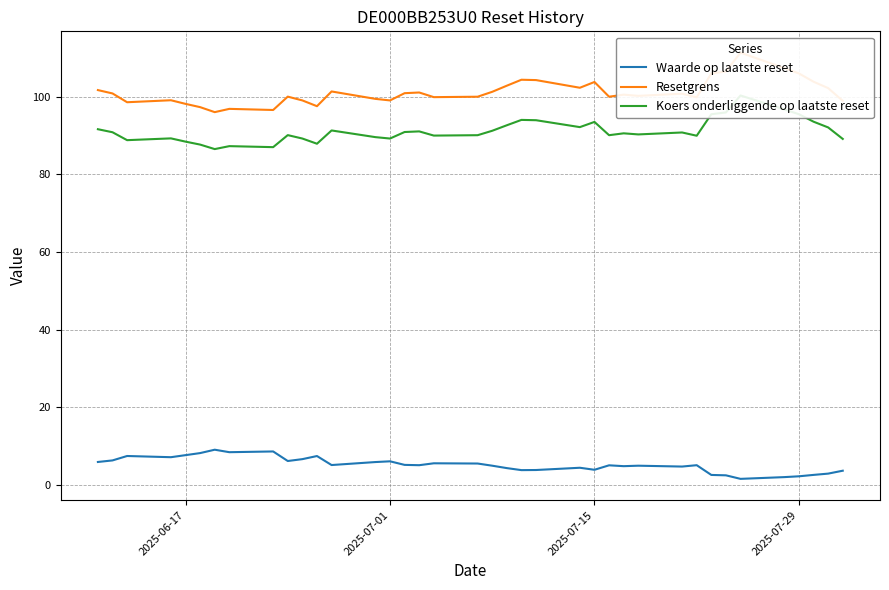

Reading left to right, what are all the values shown in this chart?

Waarde op laatste reset: 5.9	6.3	7.5	7.2	7.7	8.2	9.1	8.4	8.6	6.2	6.7	7.5	5.1	5.9	6.1	5.2	5.1	5.6	5.5	5.0	4.3	3.8	3.9	4.4	3.9	5.1	4.8	5.0	4.8	5.1	2.6	2.5	1.6	2.0	2.2	2.6	2.9	3.7
Resetgrens: 101.7	100.9	98.6	99.1	98.2	97.3	96.1	96.9	96.6	100.1	99.1	97.6	101.4	99.5	99.1	100.9	101.1	99.9	100.0	101.3	102.9	104.4	104.3	102.3	103.8	100.0	100.6	100.3	100.8	99.9	106.0	106.5	111.4	107.4	106.0	103.9	102.3	99.0
Koers onderliggende op laatste reset: 91.7	90.9	88.8	89.3	88.5	87.7	86.5	87.3	87.0	90.1	89.3	87.9	91.3	89.6	89.3	90.9	91.1	90.0	90.1	91.3	92.7	94.1	94.0	92.2	93.5	90.1	90.6	90.3	90.8	90.0	95.5	96.0	100.3	96.8	95.5	93.6	92.1	89.2